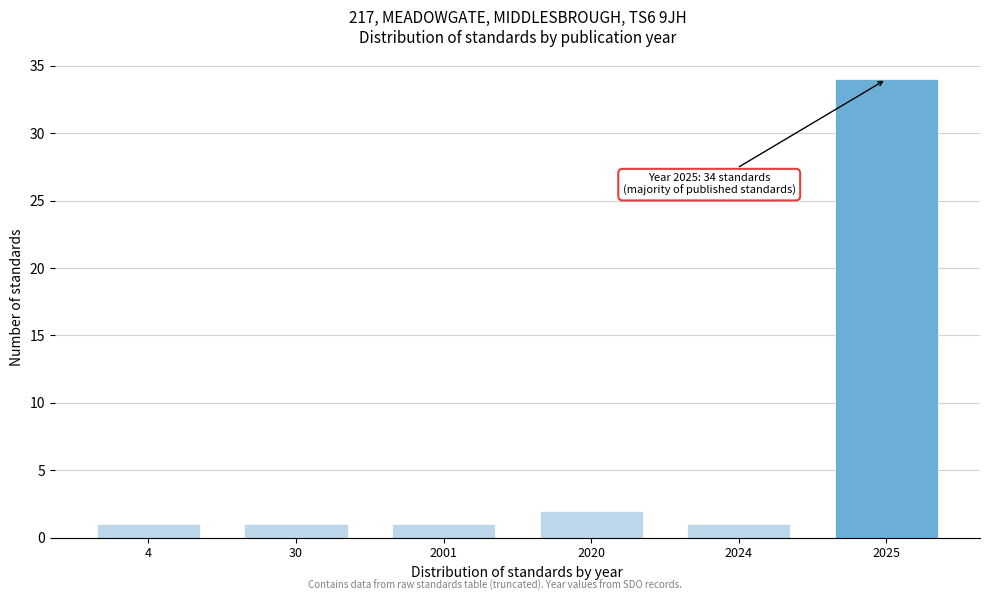

Reading left to right, extract all data points from this chart.

1	1	1	2	1	34